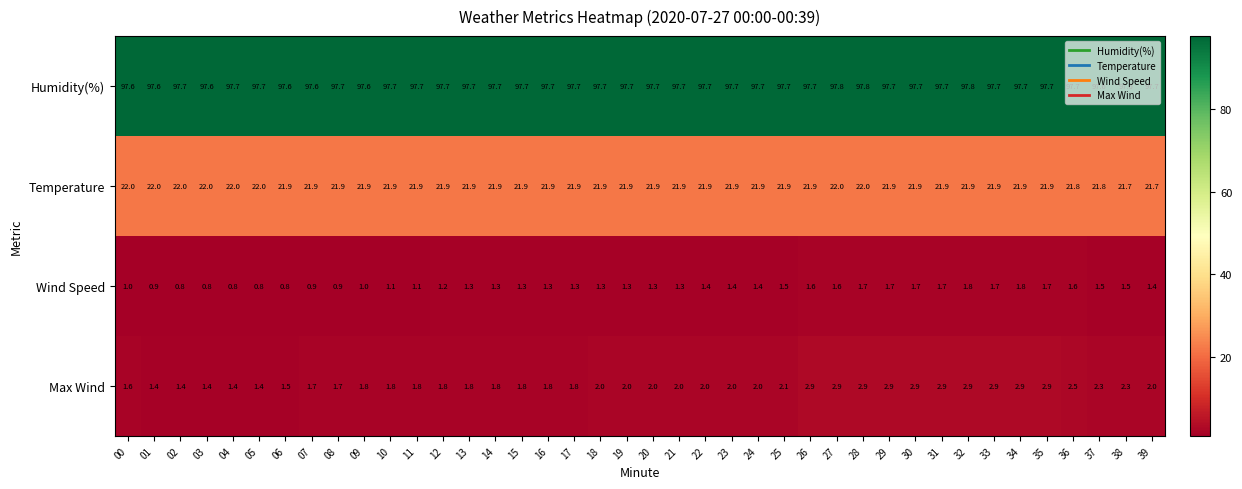

What is the difference between the highest and lowest values at 03?

96.8